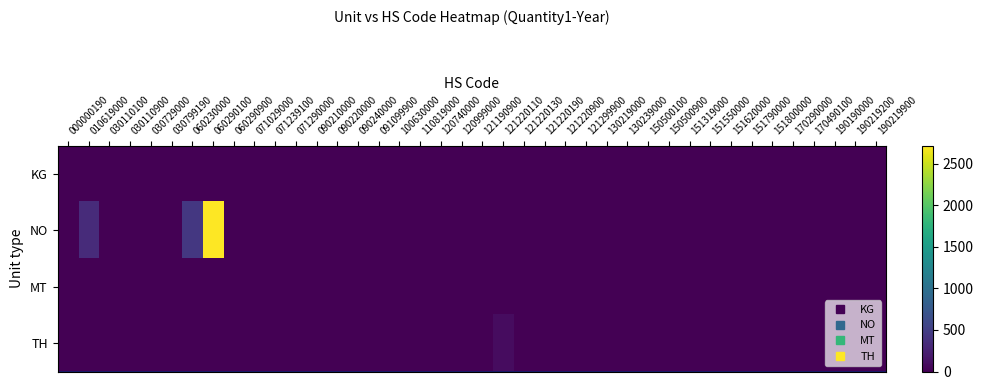

At 121220190, list the series in order from smallest to largest.

KG, NO, MT, TH